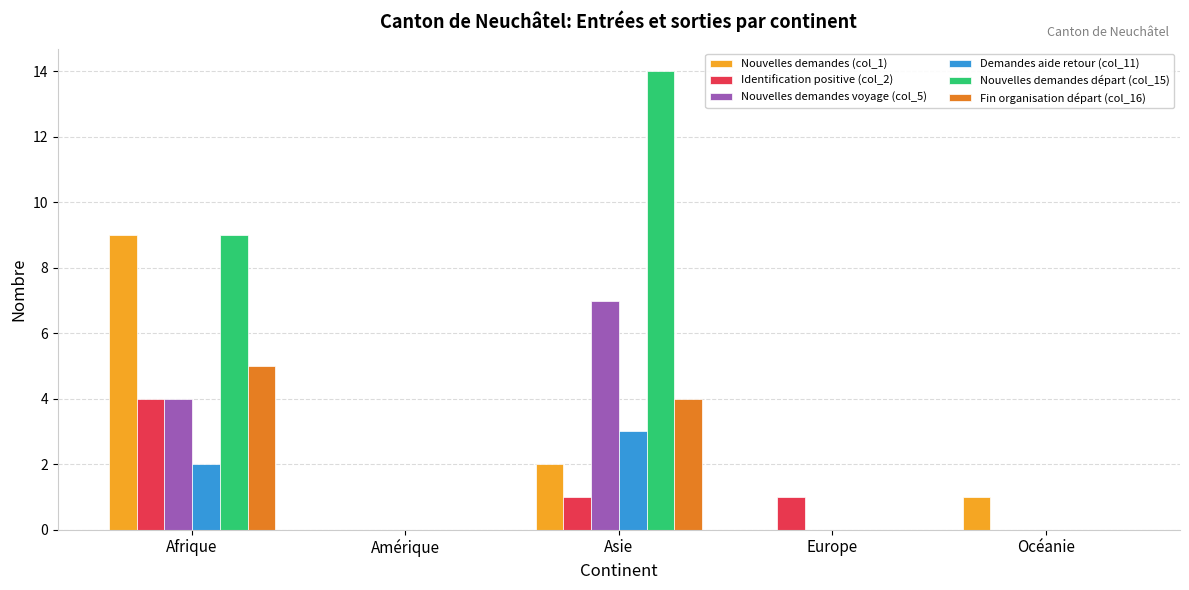

True or false: Nouvelles demandes (col_1) has a value of 12 at Afrique.

False